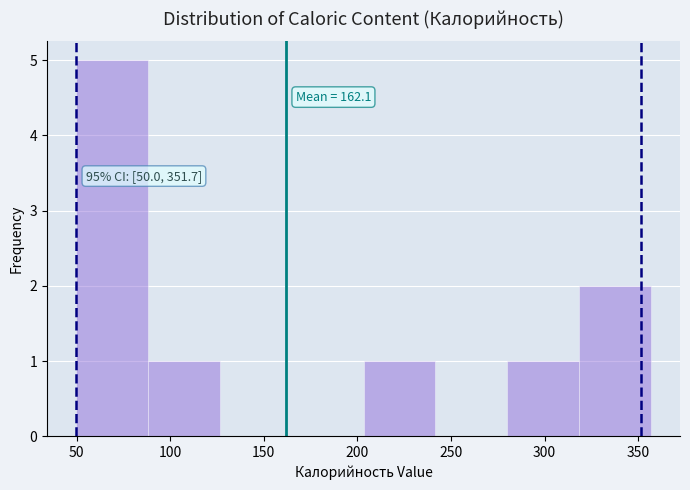

Over which range of the x-axis is the bar tallest?

50 to 90